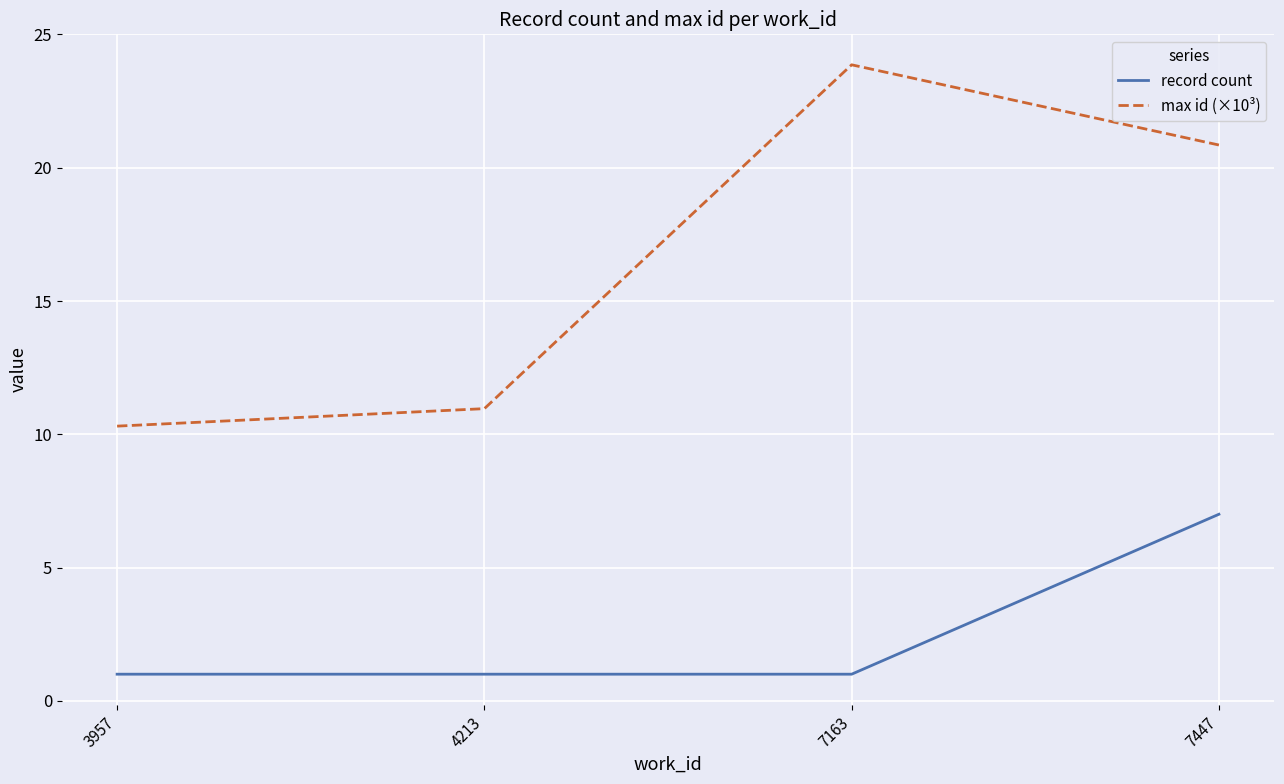

Reading right to left, what are all the values shown in this chart?

record count: 7447=7.0	7163=1.0	4213=1.0	3957=1.0
max id (×10³): 7447=20.9	7163=23.9	4213=11.0	3957=10.3